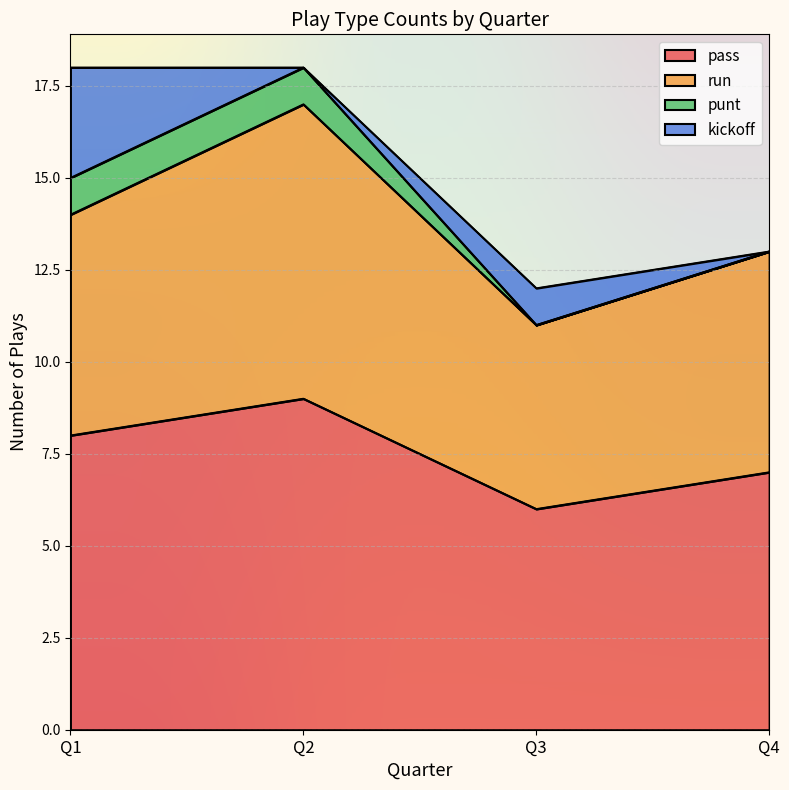

Where is the first local minimum for pass?

Q3